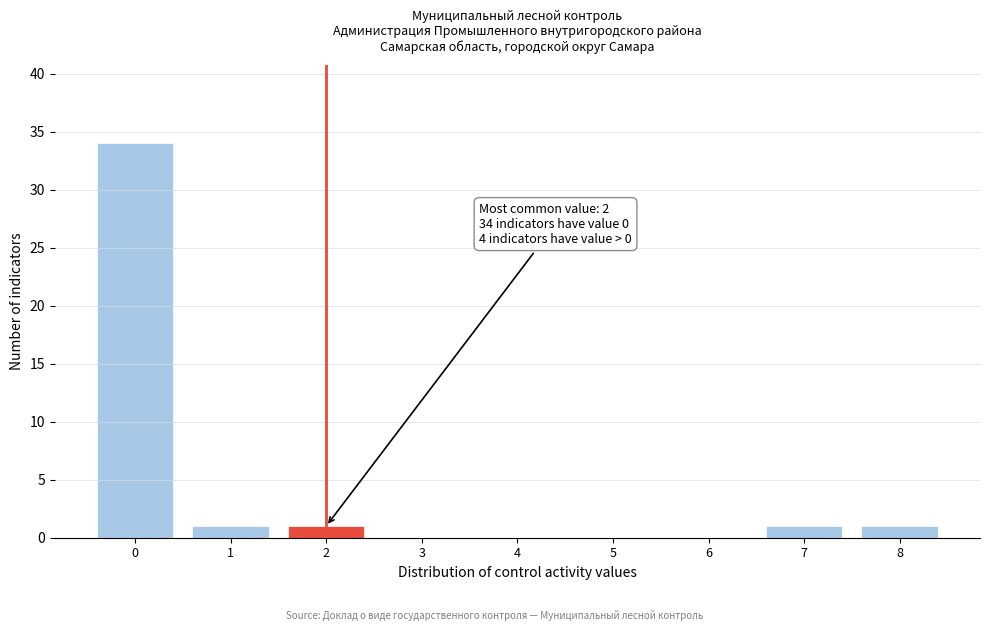

Over which range of the x-axis is the bar tallest?

-0.5 to 0.5